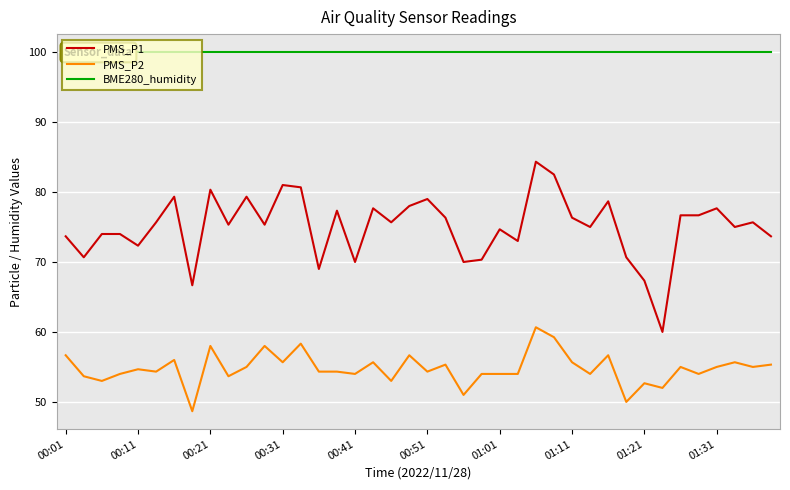

How many lines are shown in the chart?

3